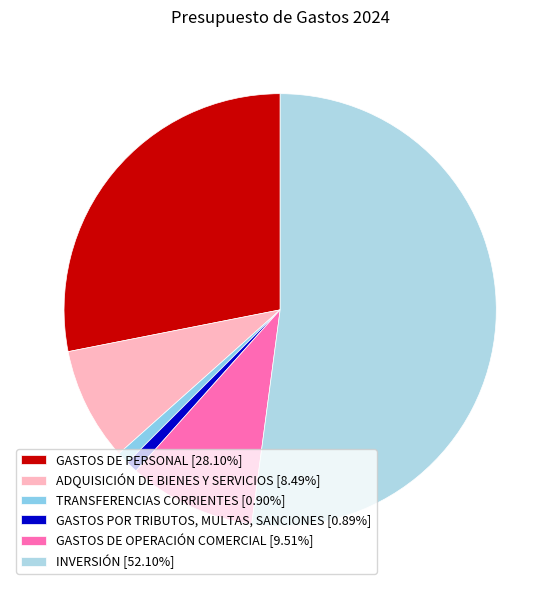

Count the number of slices in the pie.

6